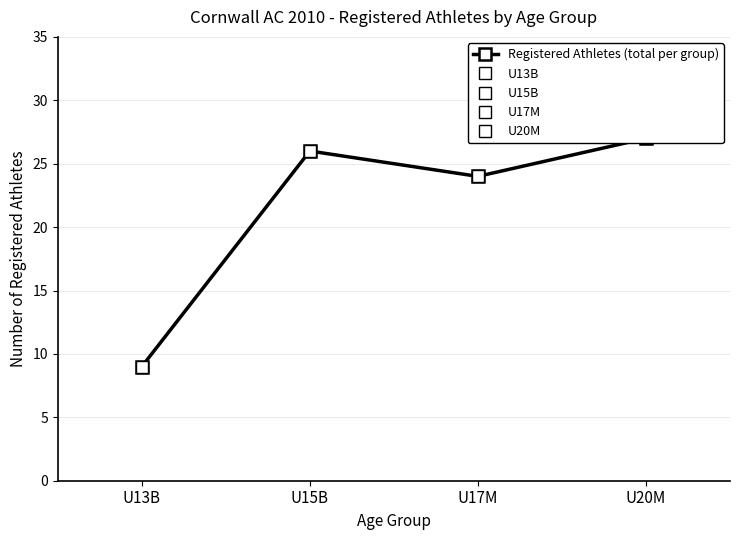

What is the sum of the values at U20M and U17M?

51